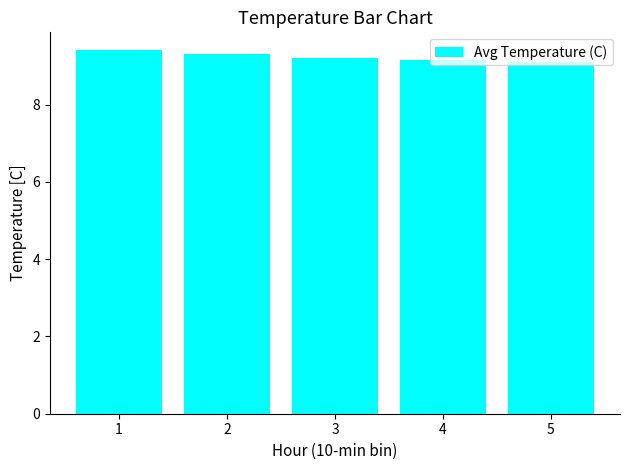

How many bars are there in total?

5